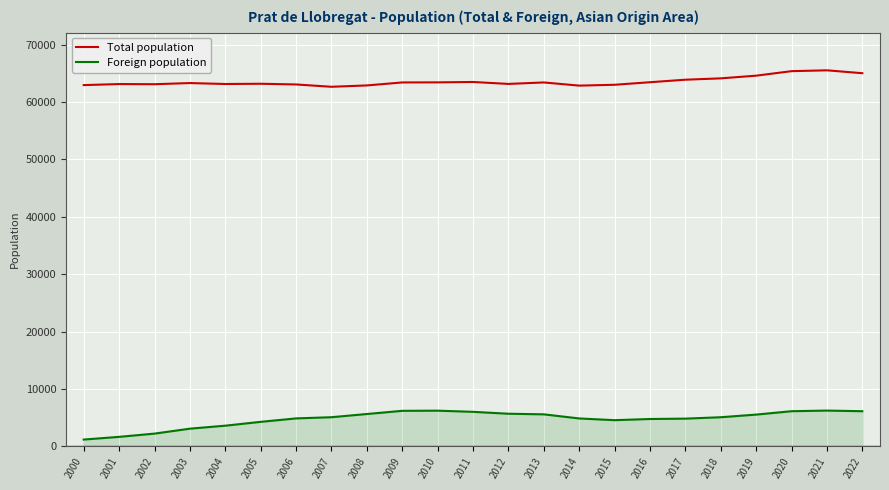

Is the value of Foreign population at 2014 greater than the value of Total population at 2005?

No